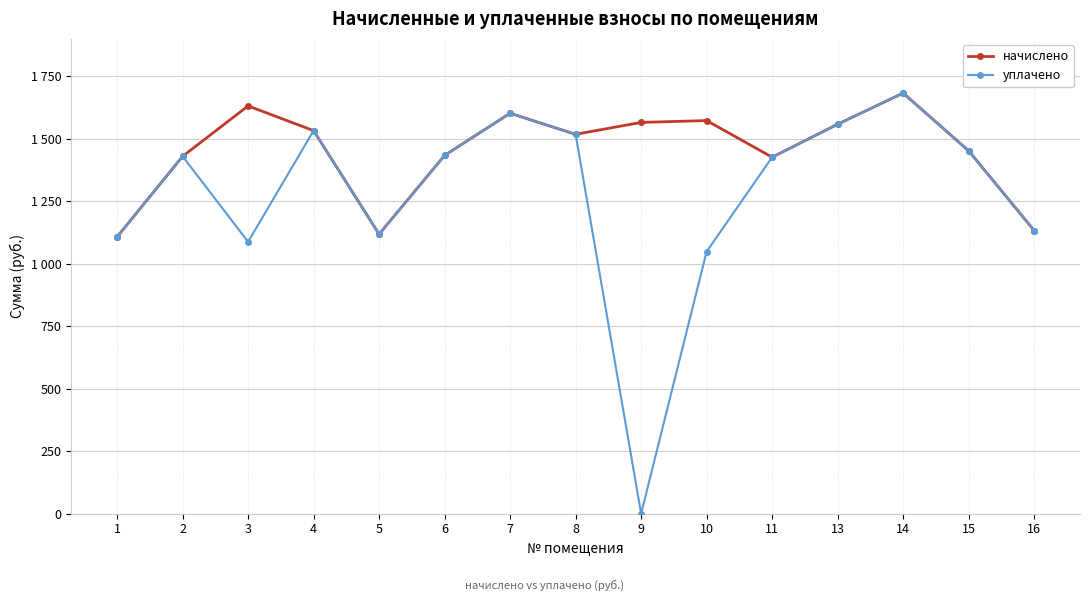

True or false: начислено and уплачено cross at least once.

False